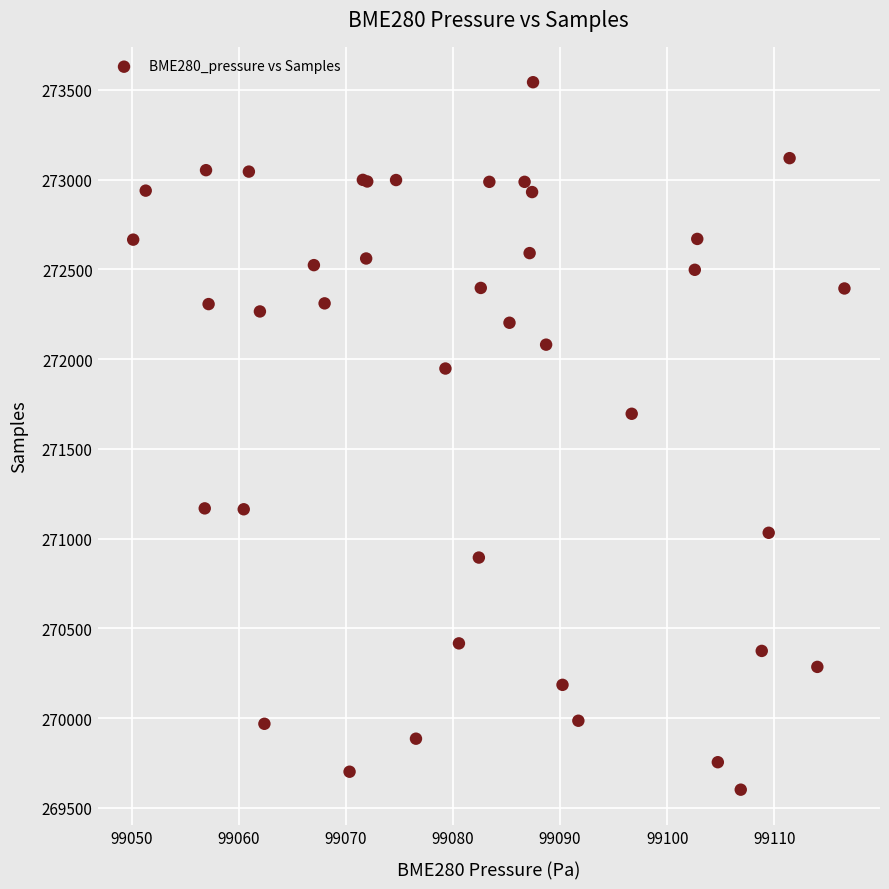

What Y value in the scatter plot is closest to 271572?

271696